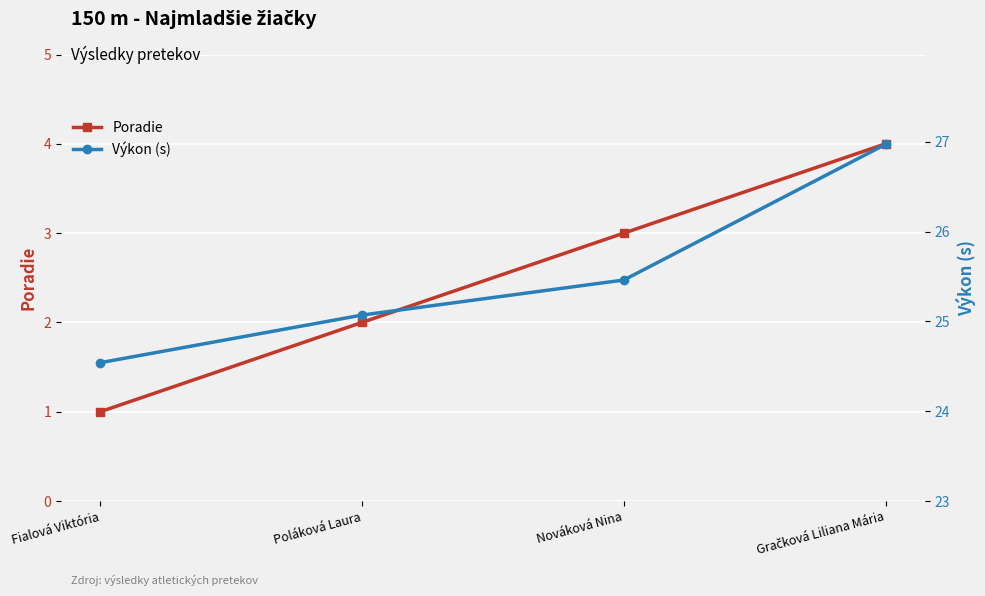

Reading left to right, list all the values displayed in this chart.

Poradie: Fialová Viktória=1.0	Poláková Laura=2.0	Nováková Nina=3.0	Gračková Liliana Mária=4.0
Výkon (s): Fialová Viktória=24.5	Poláková Laura=25.1	Nováková Nina=25.5	Gračková Liliana Mária=27.0